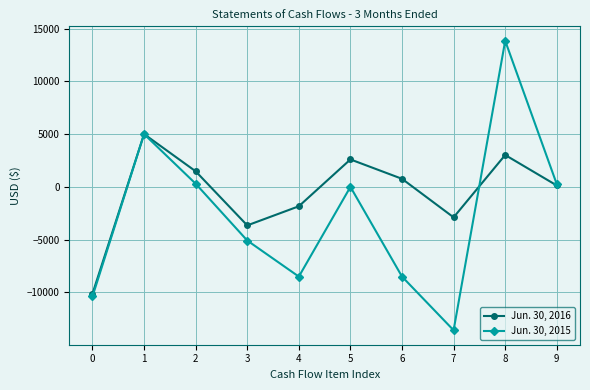

What is the total value across all series at 3?

-8732